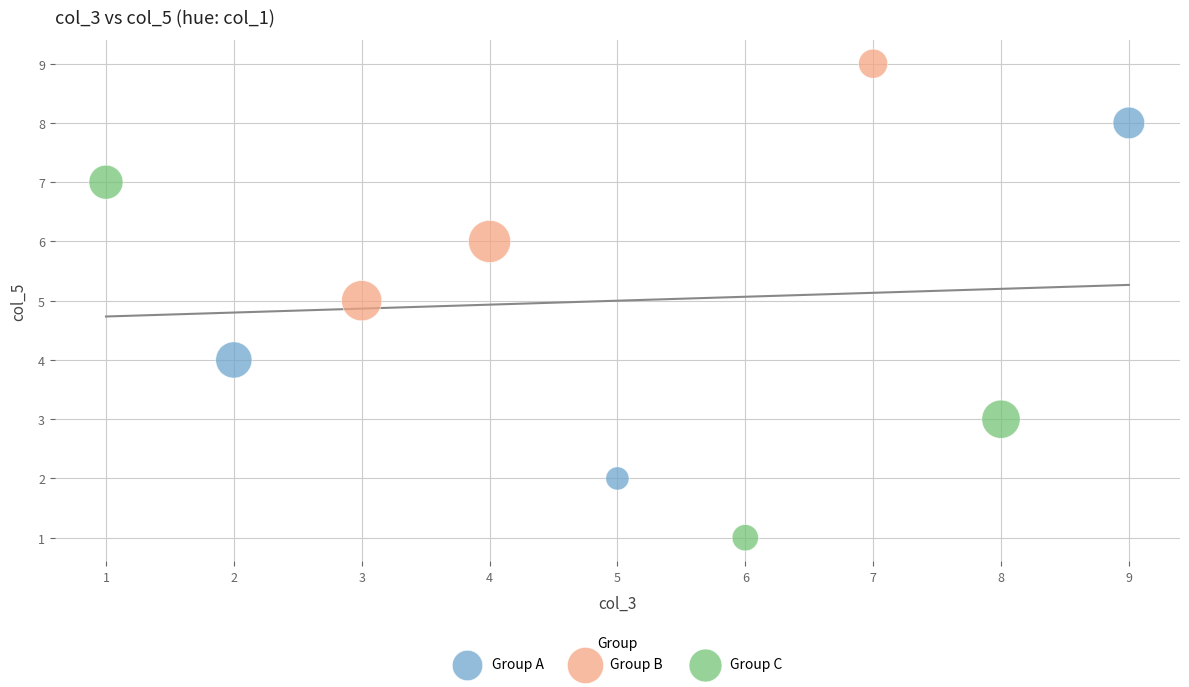

Which series contains the highest Y value?

Group B